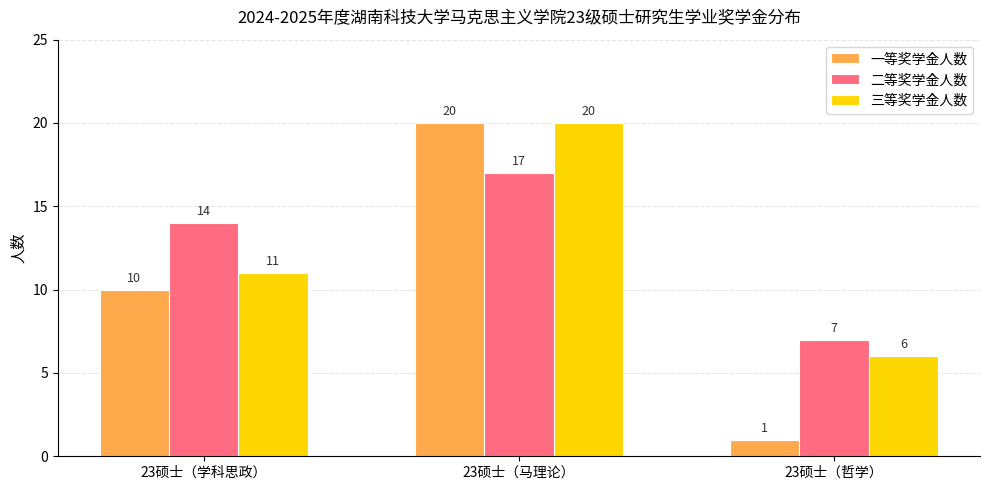

What is the highest value of the 二等奖学金人数 series?

17